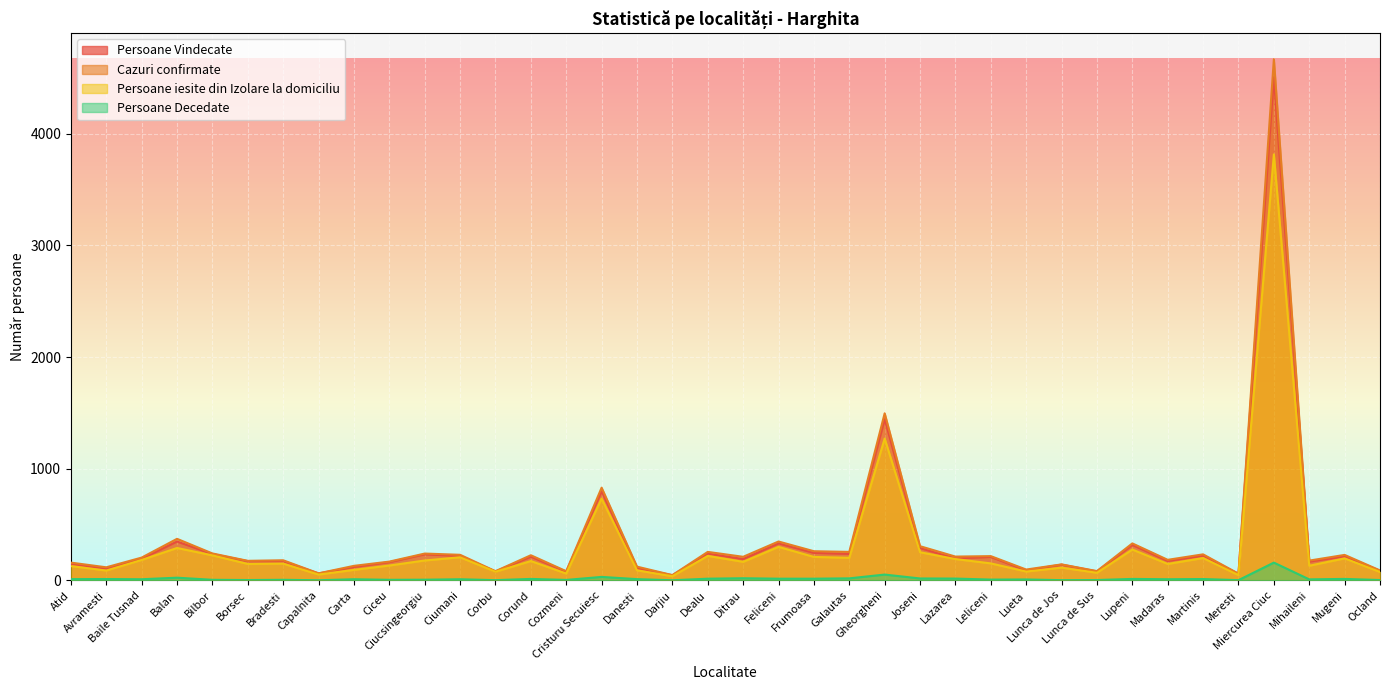

The Persoane iesite din Izolare la domiciliu series shows 82 at Cozmeni. True or false?

False